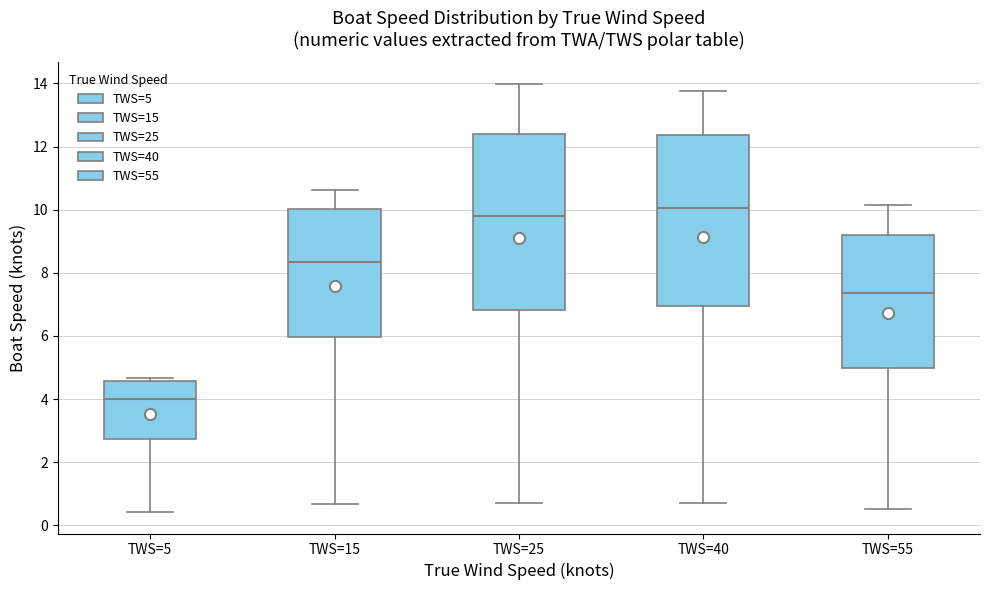

Reading left to right, read every box against the y-axis: the position of its median line, the range the box covers, and the ends of its whiskers. The values are not printed on the chart, so give them approximately, as read against the axis.

TWS=5: median 4.0, box 2.8 to 4.6, whiskers 0.4 to 4.6 (just above the box's upper edge)
TWS=15: median 8.4, box 6.0 to 10.0, whiskers 0.6 to 10.6
TWS=25: median 9.8, box 6.8 to 12.4, whiskers 0.8 to 14.0
TWS=40: median 10.0, box 7.0 to 12.4, whiskers 0.8 to 13.8
TWS=55: median 7.4, box 5.0 to 9.2, whiskers 0.6 to 10.2